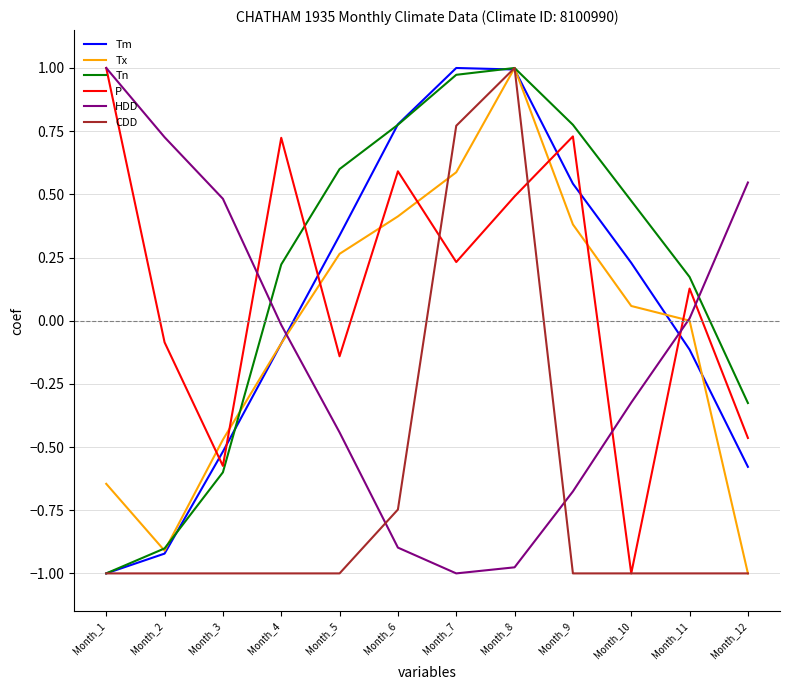

At which label does Tm first exceed 0?

Month_5